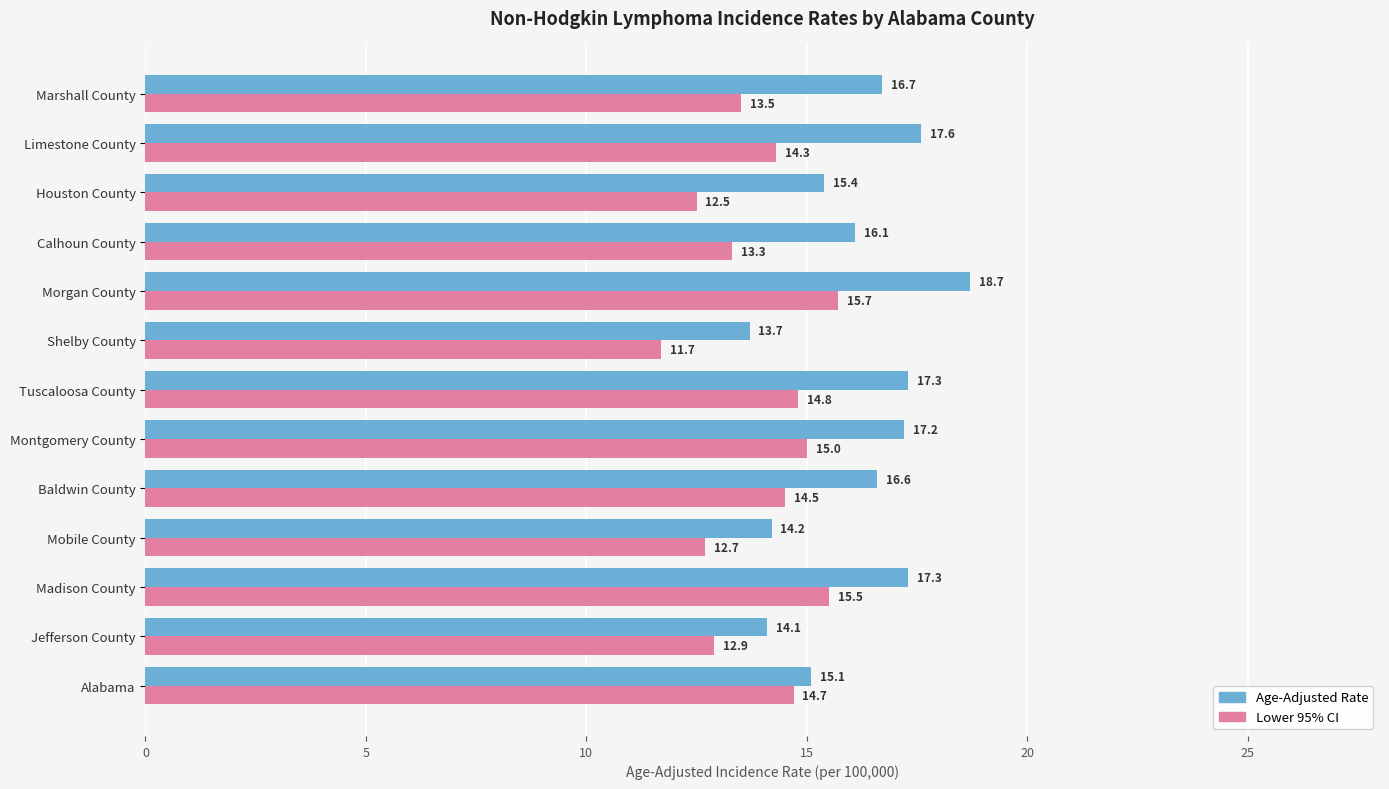

At how many categories does at least one series exceed 15?

10